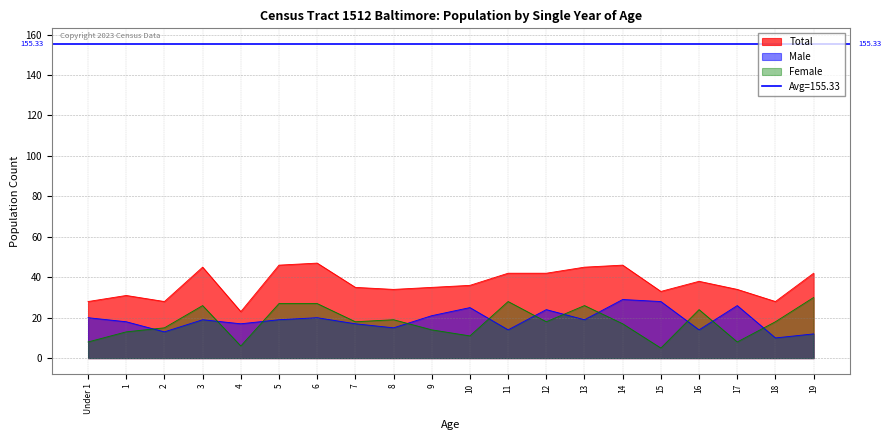

Where does the Total series first go above 36?

3